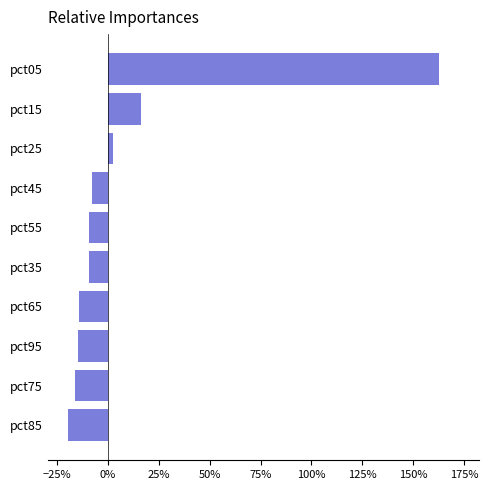

What is the greatest value displayed?

1.6